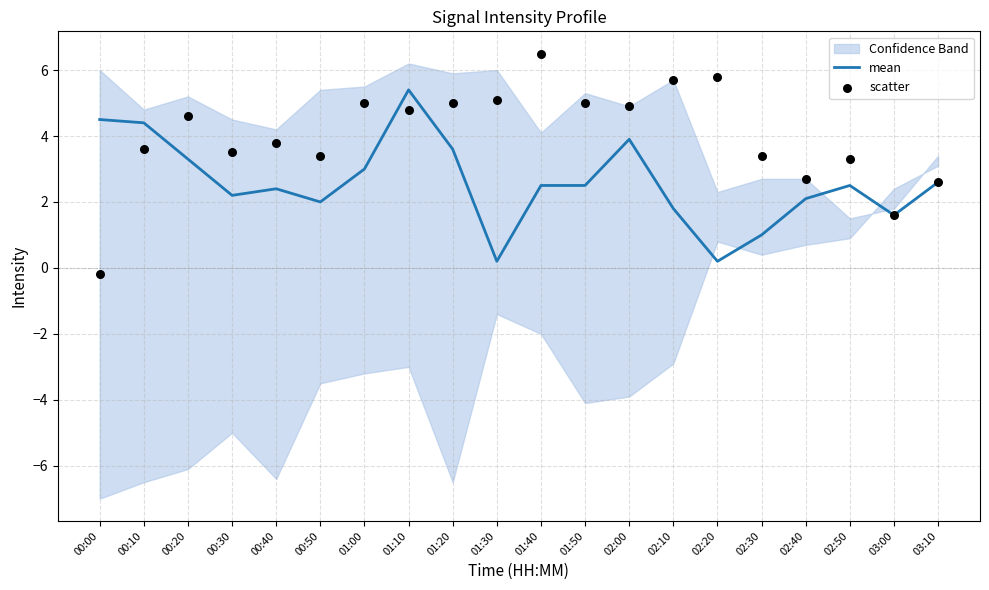

Which series reaches the maximum Y coordinate?

scatter